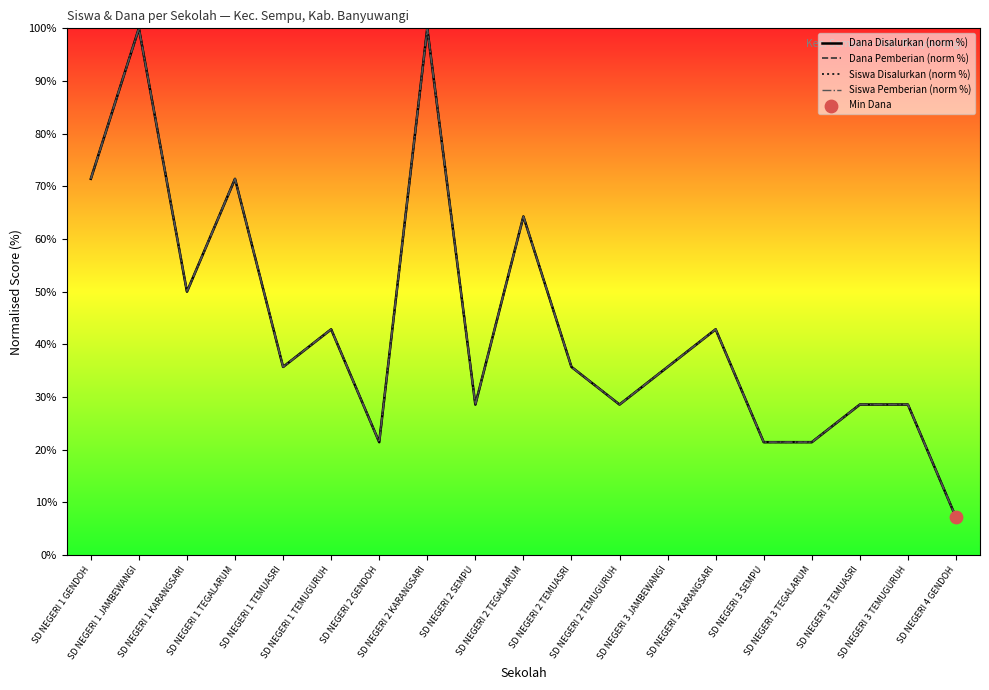

At how many categories does at least one series exceed 78?

2